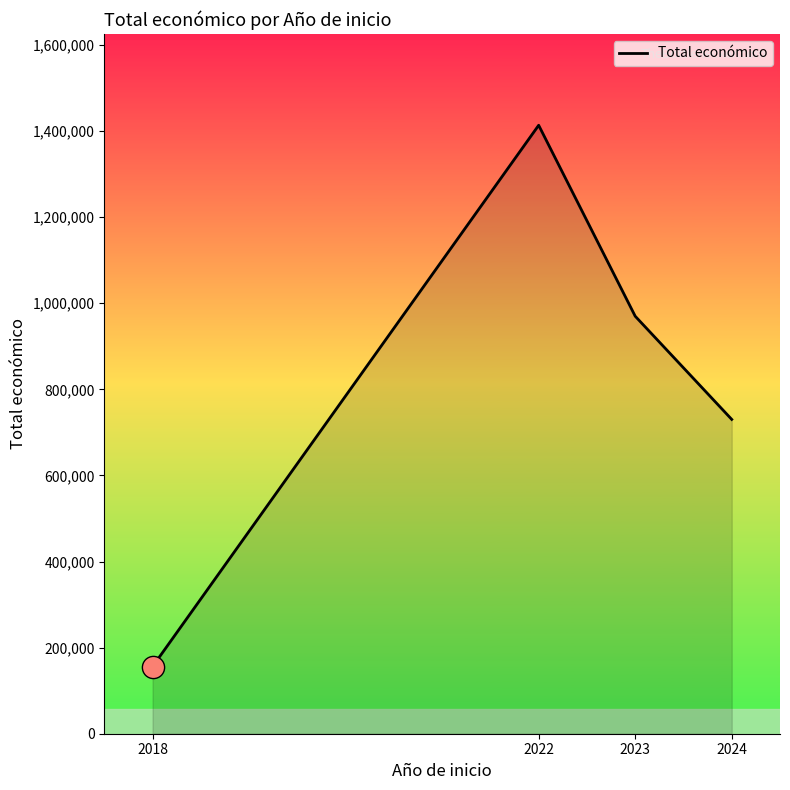

How many values are between 730223 and 1413607?

3